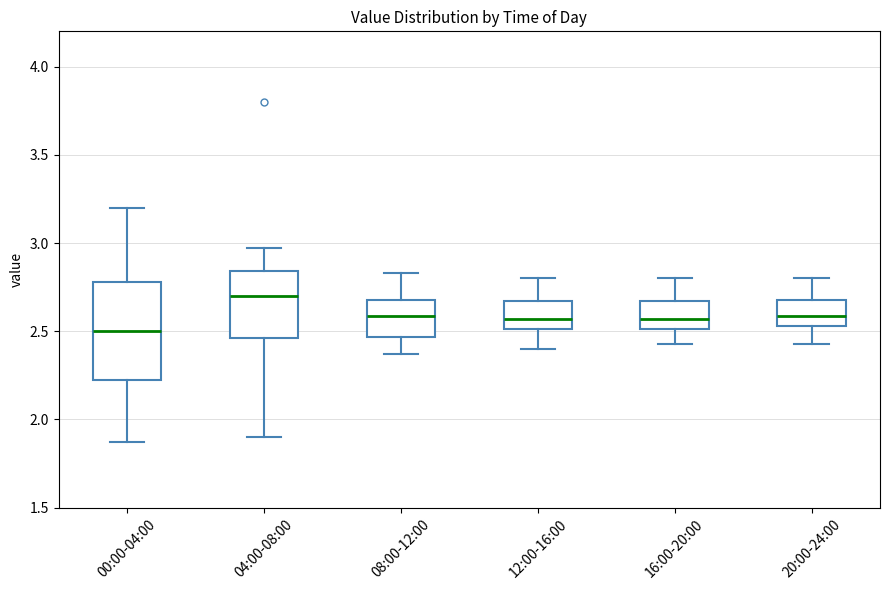

Which box's median line is the highest?

04:00-08:00